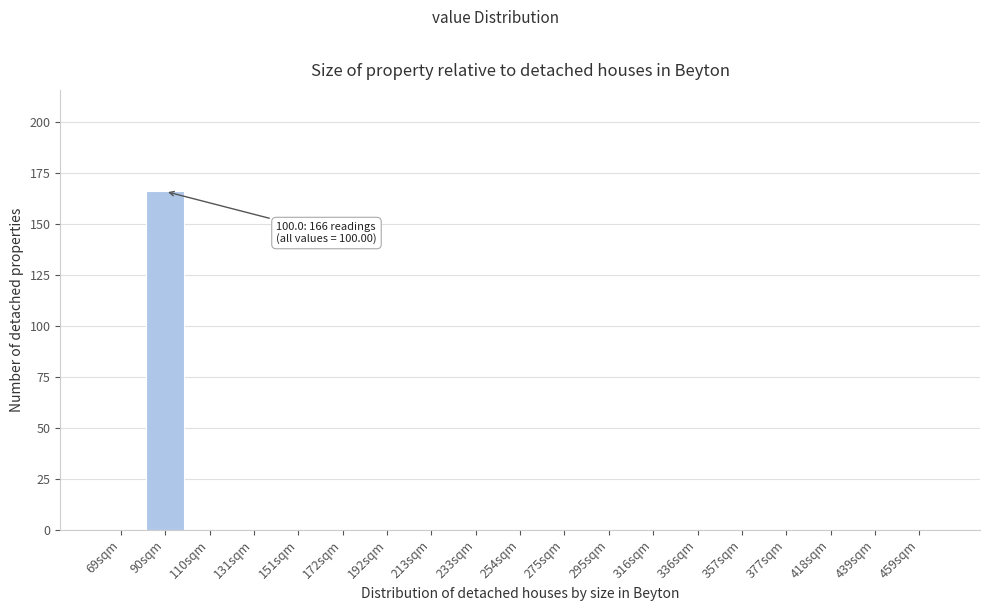

Reading left to right, extract all data points from this chart.

69sqm=0	90sqm=166	110sqm=0	131sqm=0	151sqm=0	172sqm=0	192sqm=0	213sqm=0	233sqm=0	254sqm=0	275sqm=0	295sqm=0	316sqm=0	336sqm=0	357sqm=0	377sqm=0	418sqm=0	439sqm=0	459sqm=0